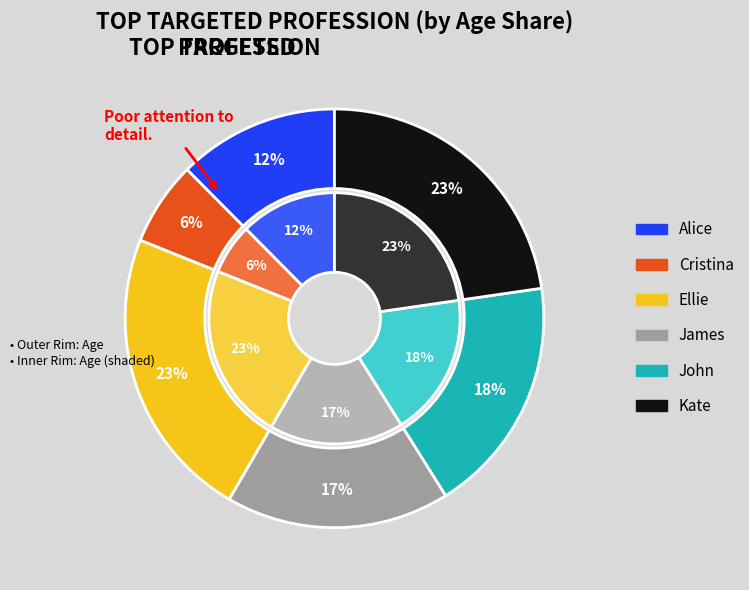

To the nearest percent, what is the difference between the John and Alice slice percentages?

6%